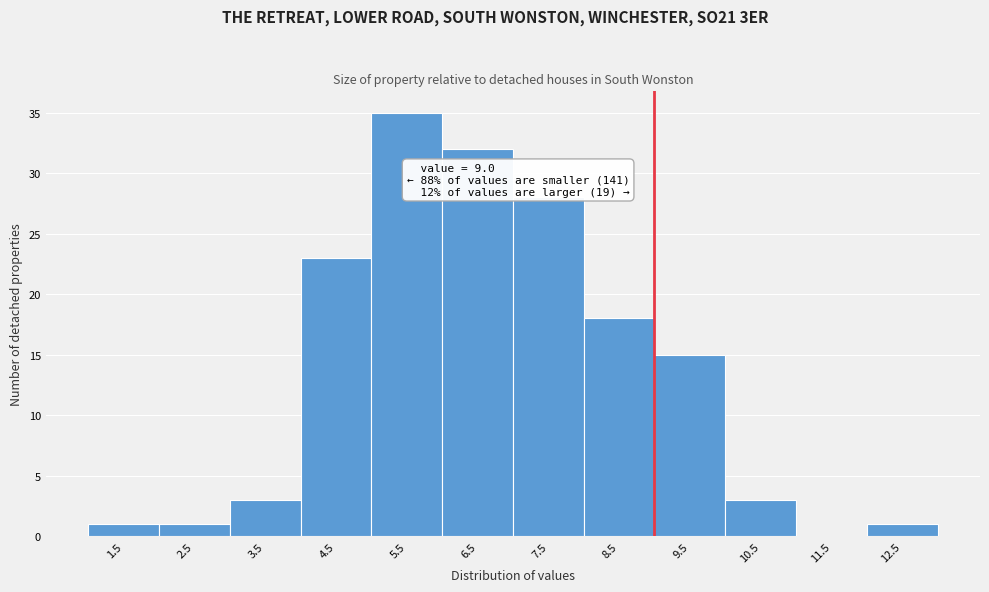

Over which range of the x-axis is the bar tallest?

5 to 6